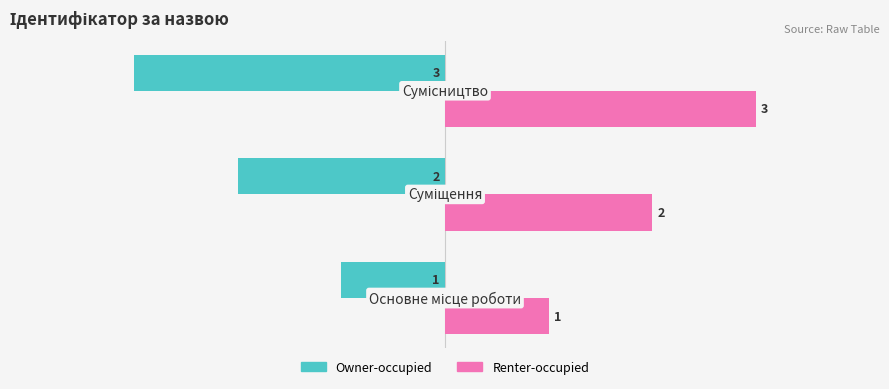

What is the sum of all Owner-occupied values?

-6